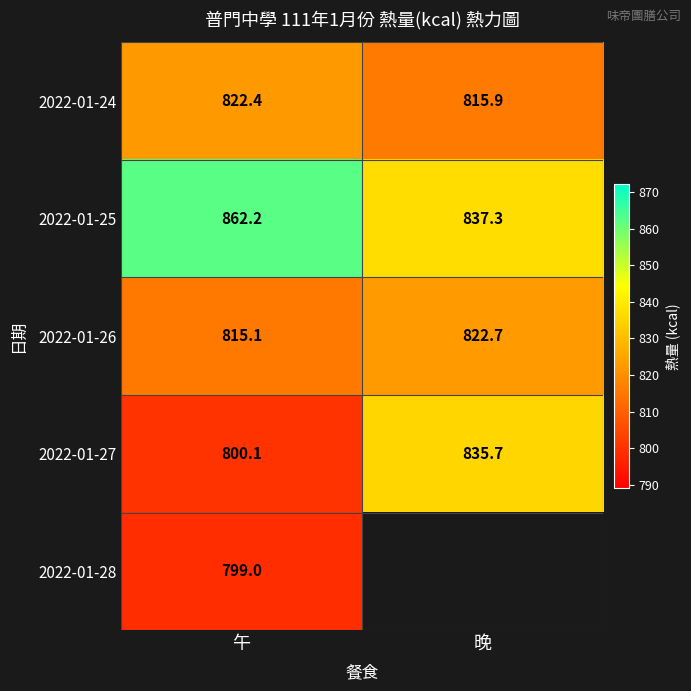

At 午, list the series in order from smallest to largest.

2022-01-28, 2022-01-27, 2022-01-26, 2022-01-24, 2022-01-25